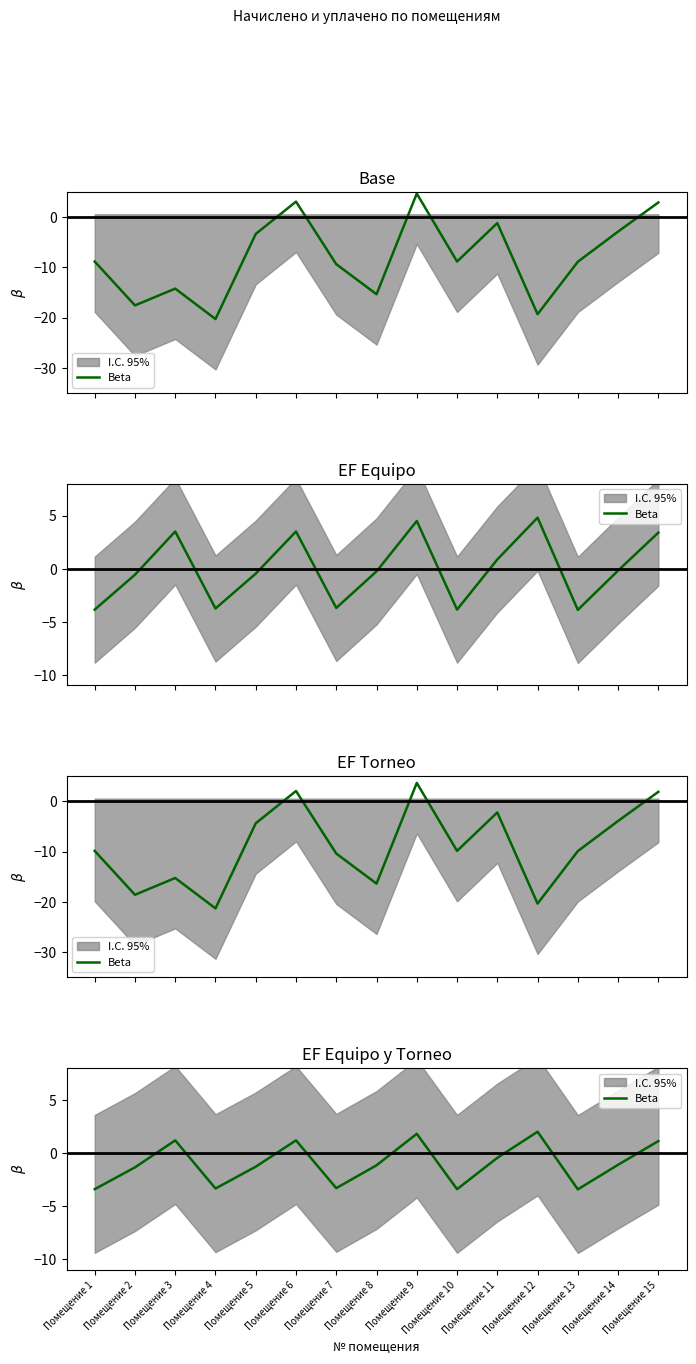

Which category has the highest value across all series?

Помещение 12